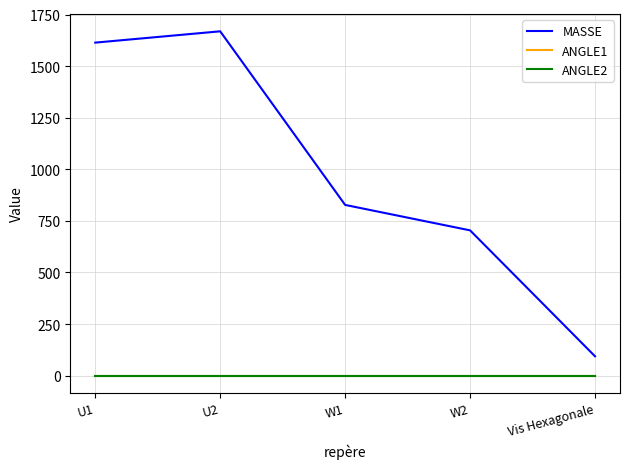

Does the chart have visible grid lines?

Yes